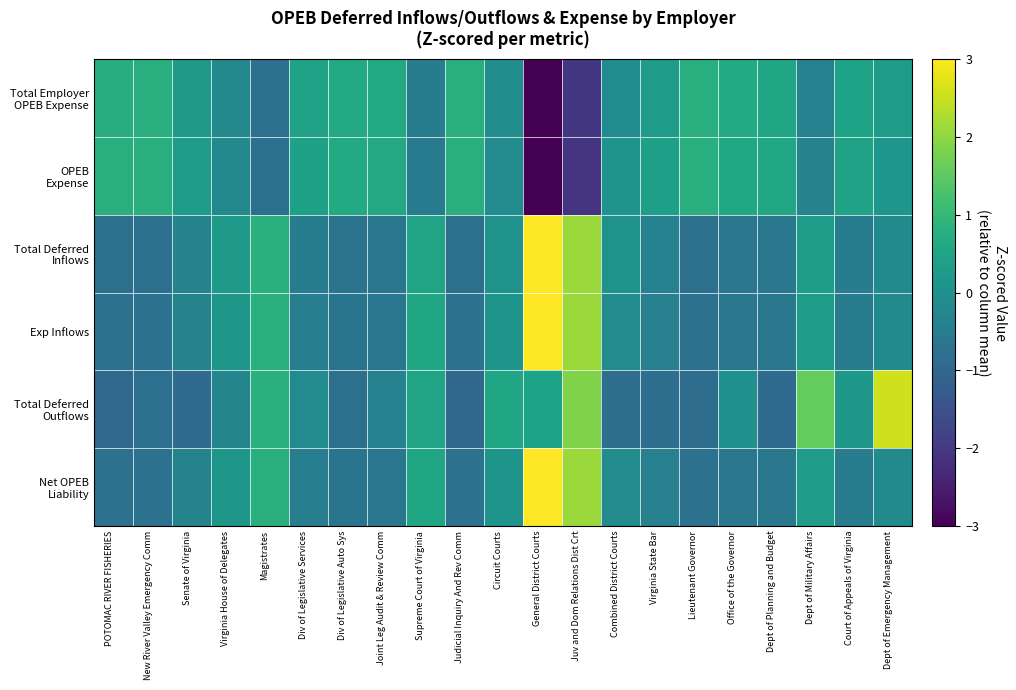

How many data points does each series have?

21